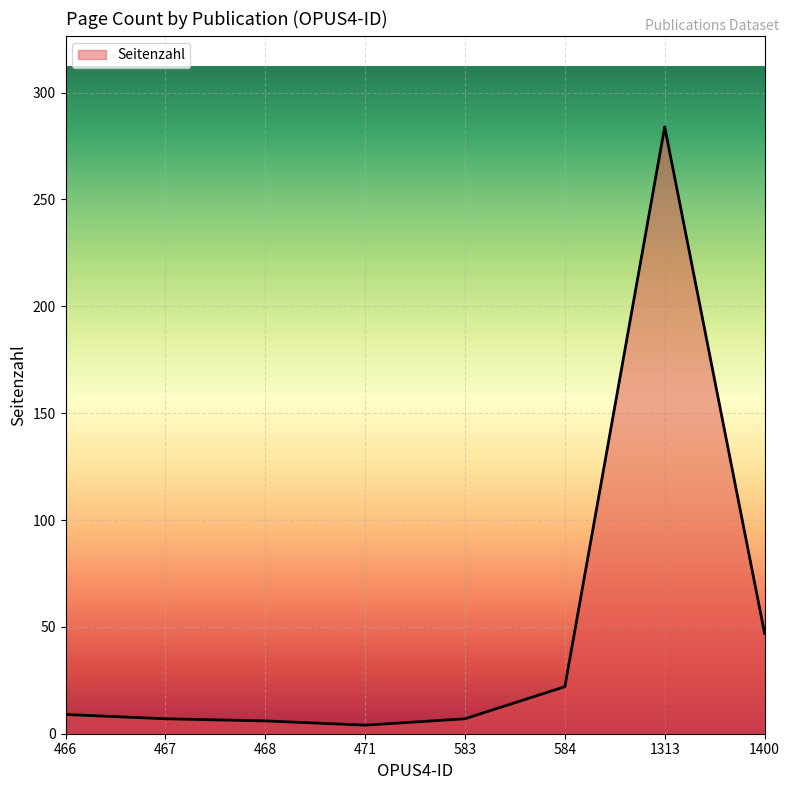

Which has a higher value, 466 or 1313?

1313